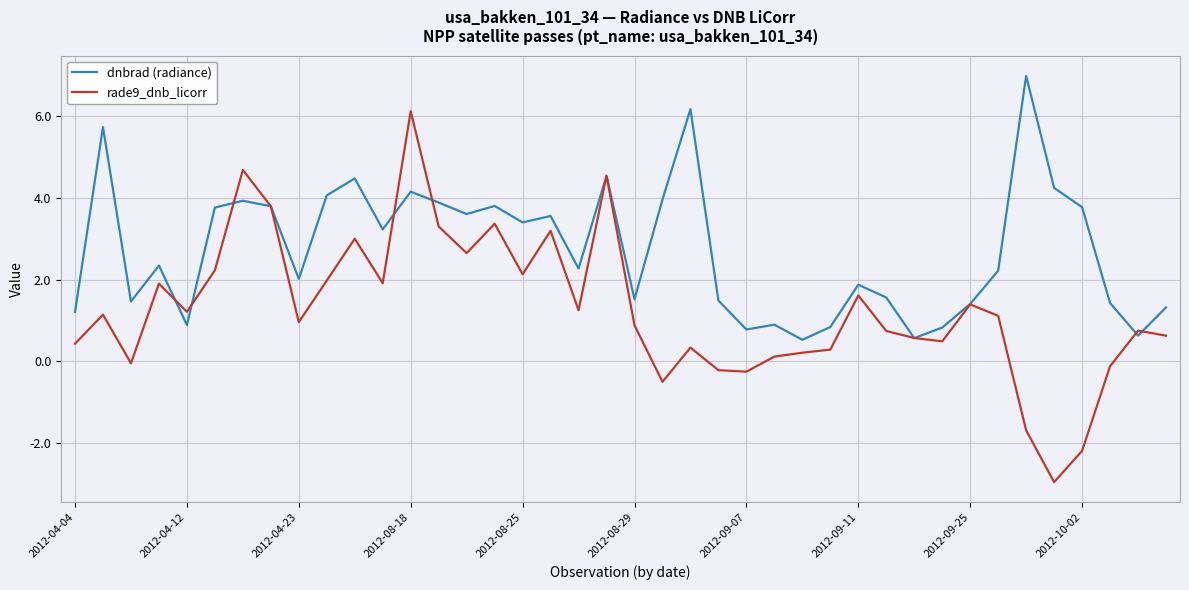

Which series has the largest total across all categories?

dnbrad (radiance)